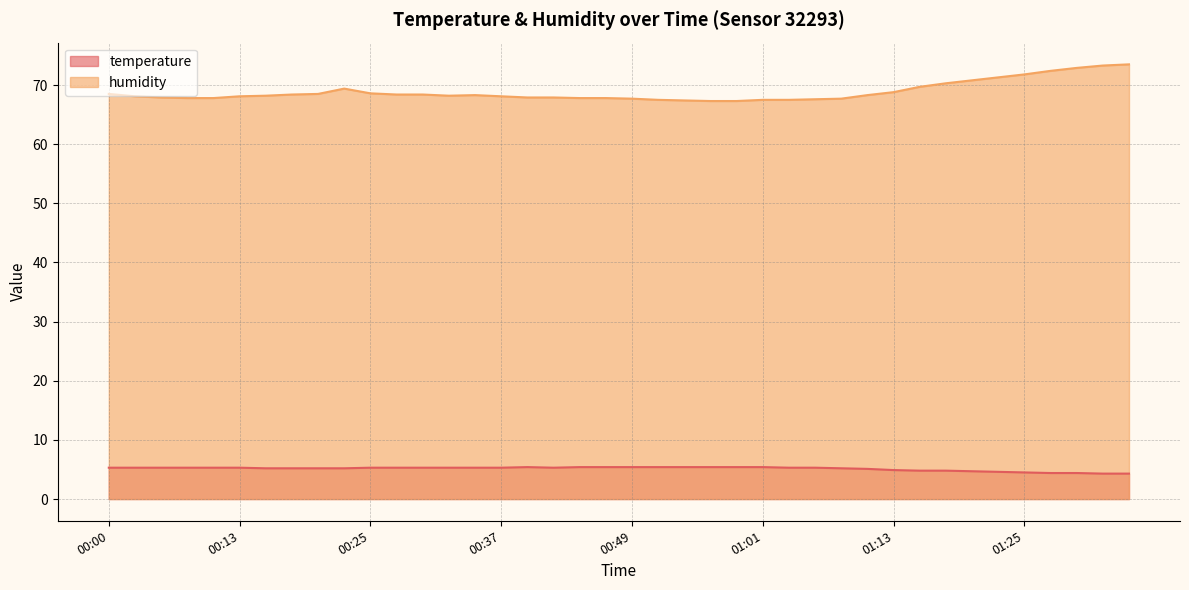

Rank the series by their maximum value, from lowest to highest.

temperature, humidity